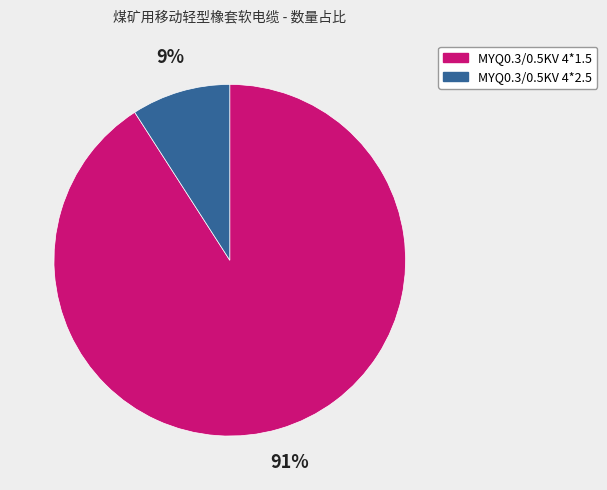

What is the ratio of the value at MYQ0.3/0.5KV 4*2.5 to the value at MYQ0.3/0.5KV 4*1.5?

0.1